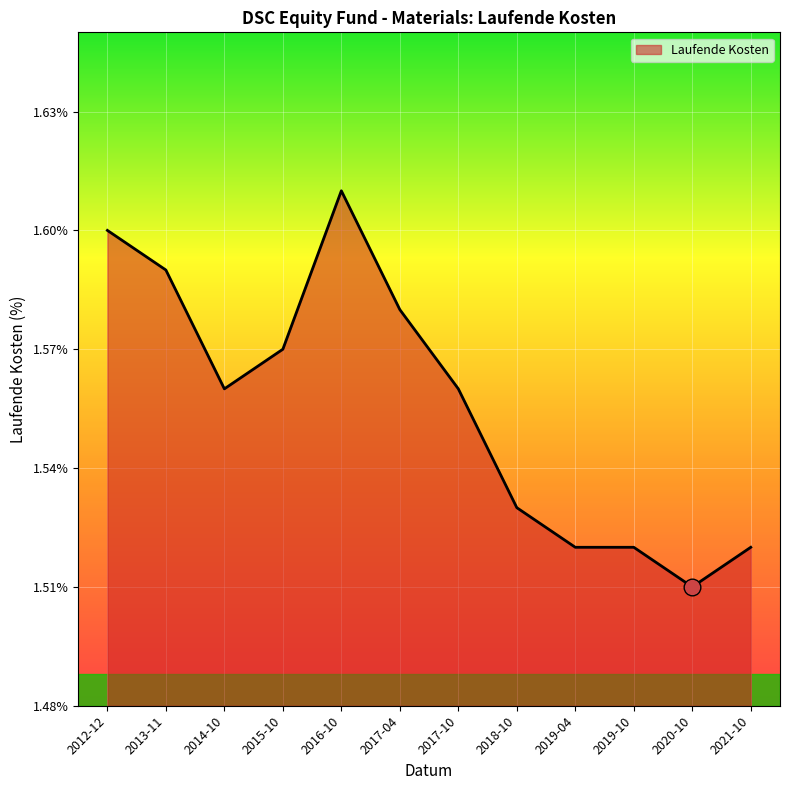

Does the chart have visible grid lines?

Yes